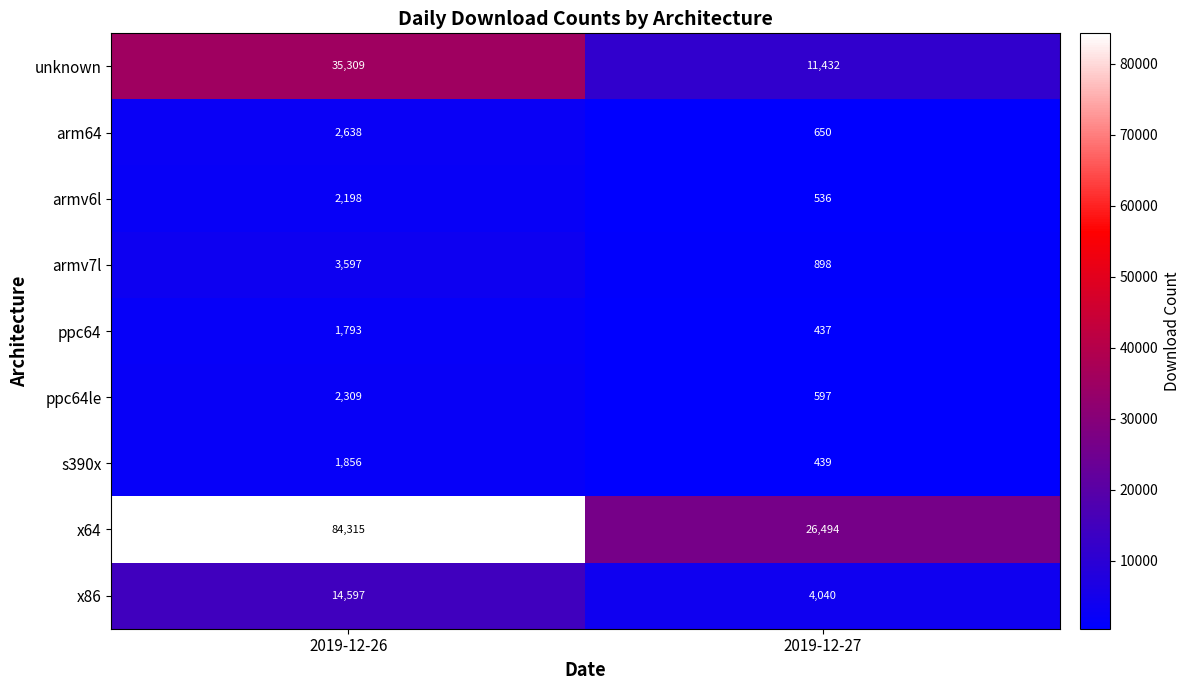

True or false: armv6l has a value of 2198 at 2019-12-26.

True